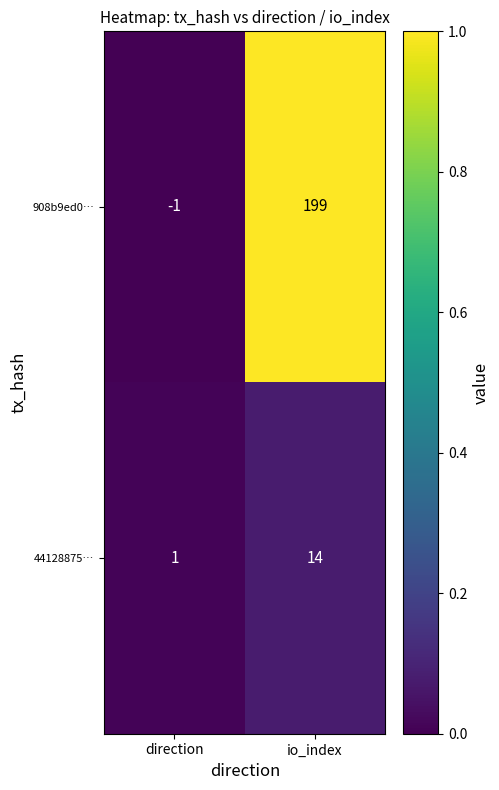

Which series has the largest range (max minus min)?

908b9ed0…